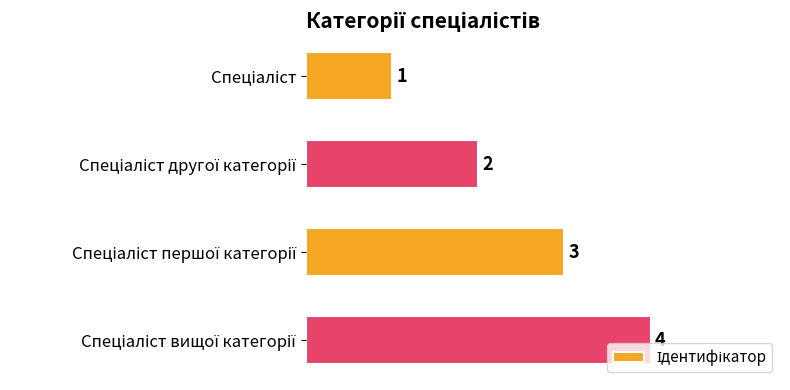

What is the value of the 2nd bar from the top?

2